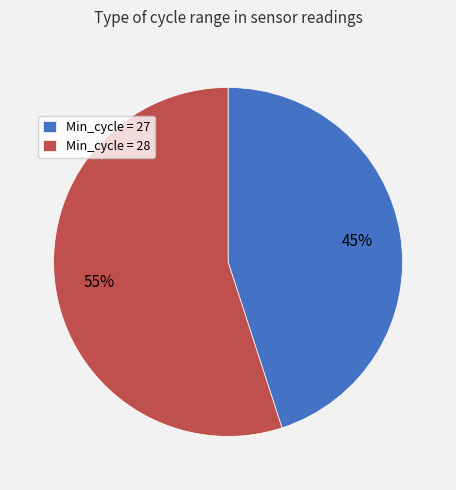

Count the number of slices in the pie.

2